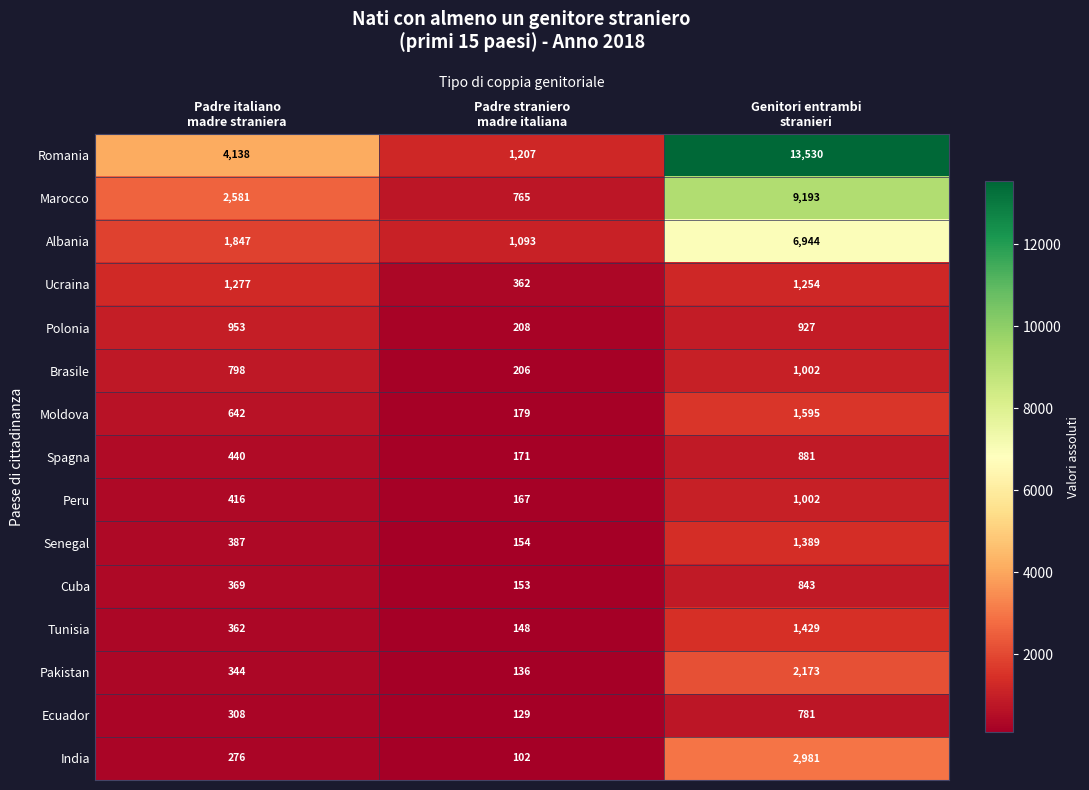

Count the Romania values in the range 1207 to 13530.

3